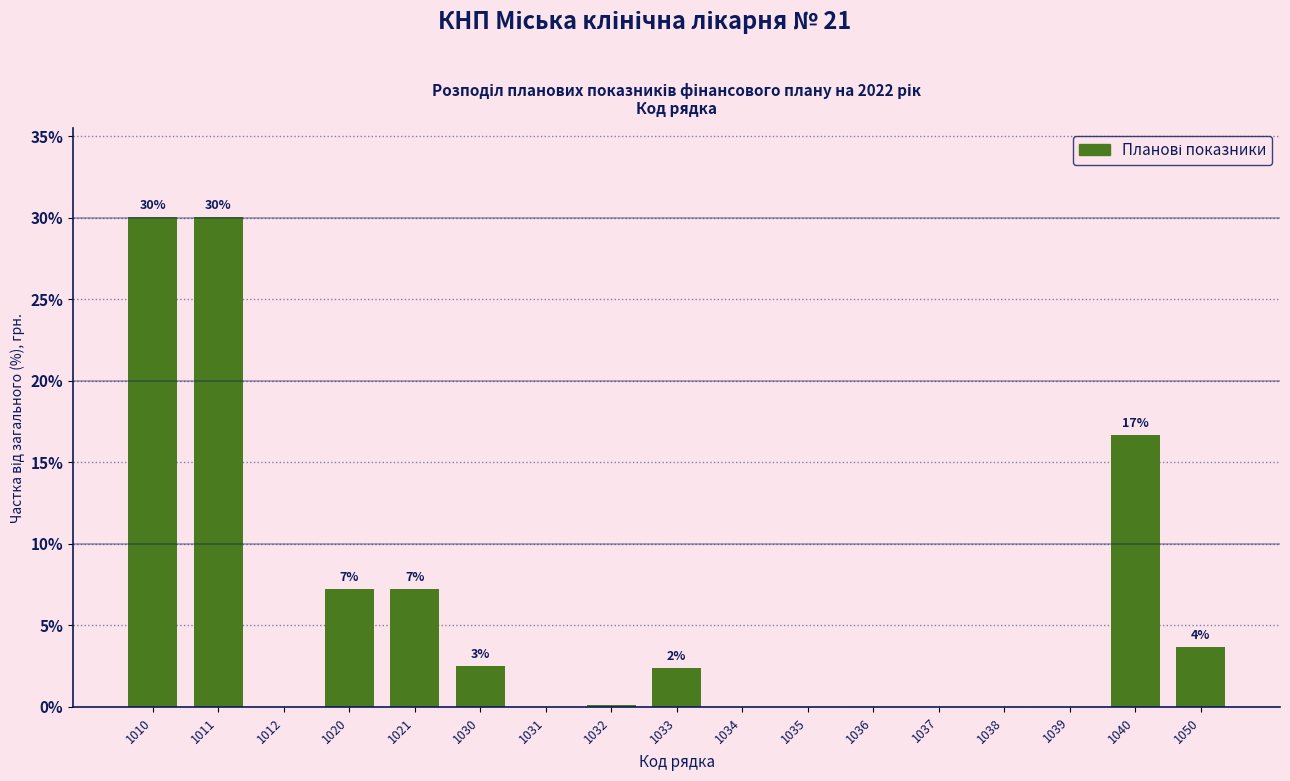

The chart shows a value of 6.2 at 1050. True or false?

False